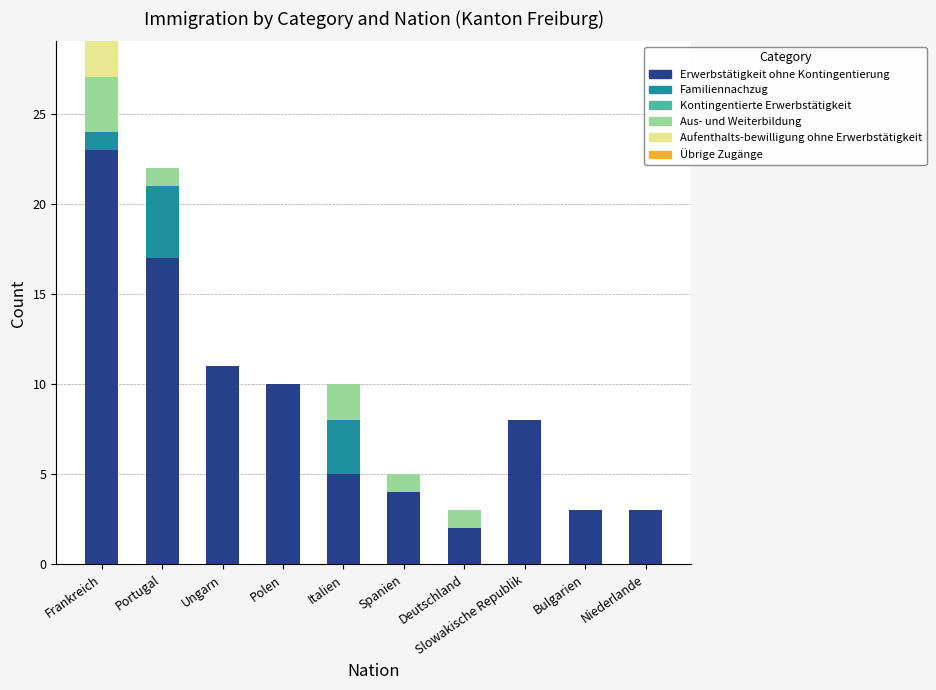

Where is Erwerbstätigkeit ohne Kontingentierung nearest to the value 12?

Ungarn